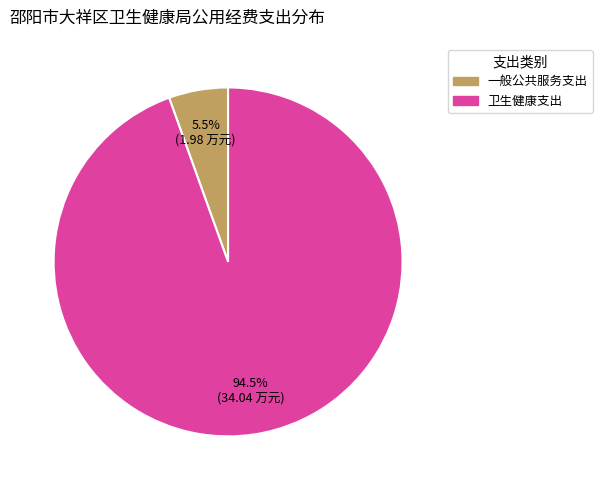

Between 卫生健康支出 and 一般公共服务支出, which is larger?

卫生健康支出